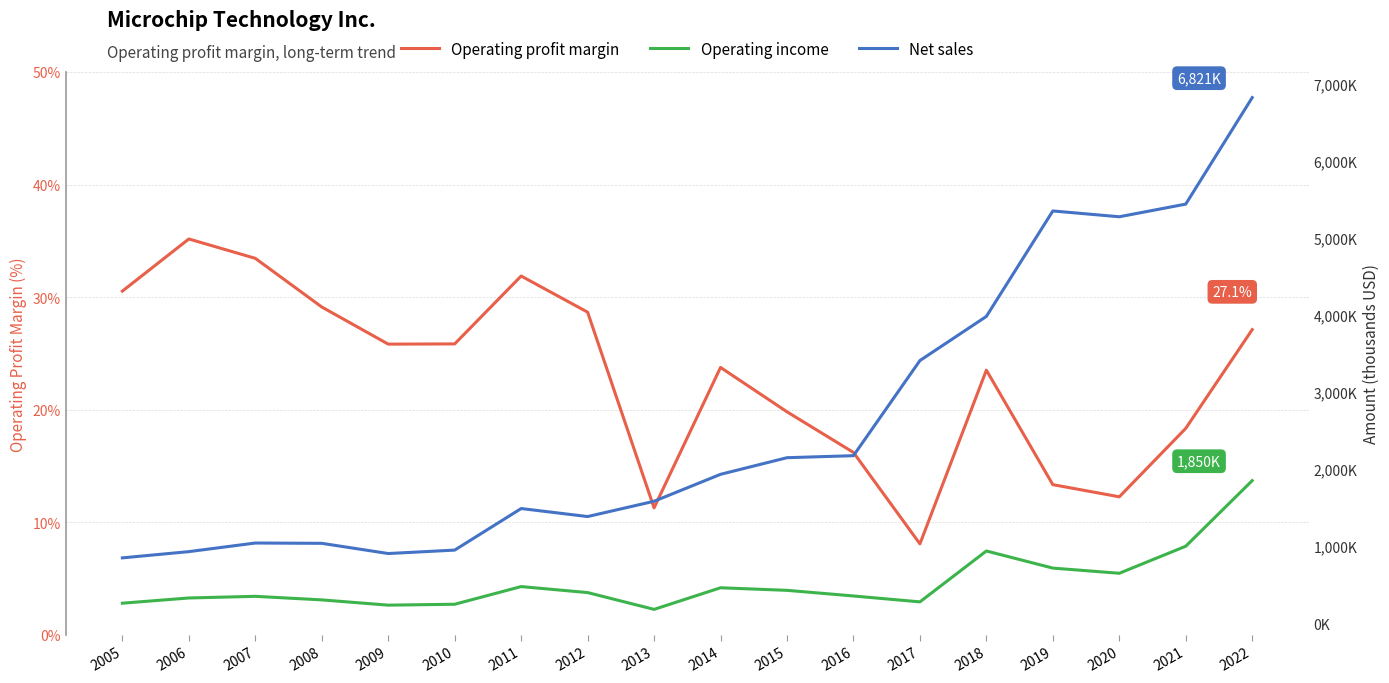

True or false: Net sales and Operating profit margin intersect in this chart.

False